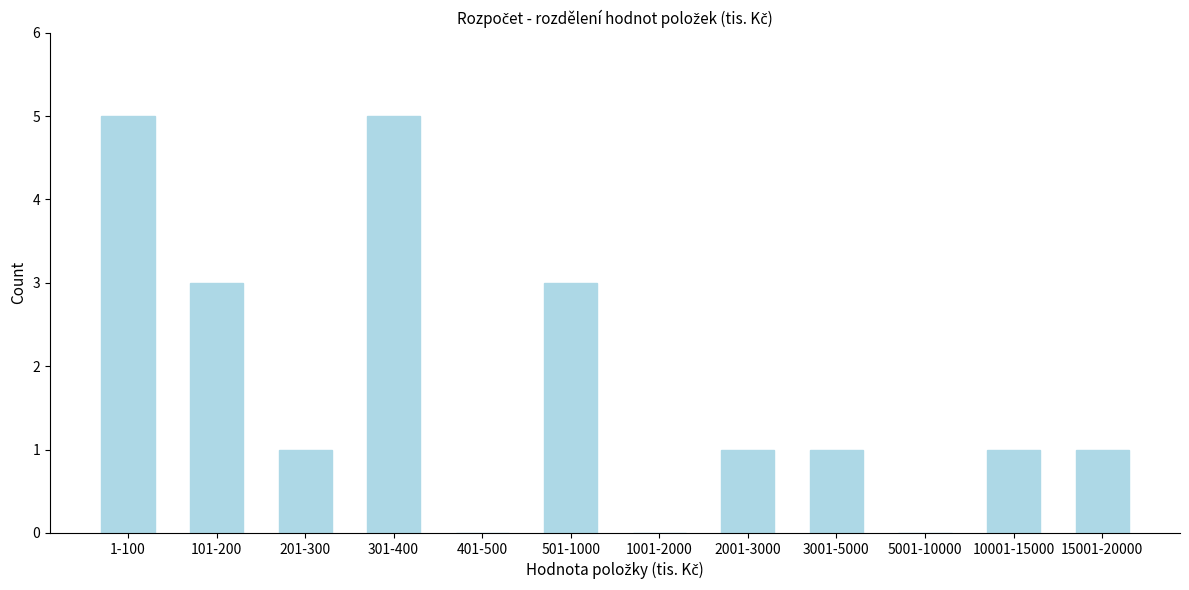

Reading left to right, extract all data points from this chart.

1-100=5	101-200=3	201-300=1	301-400=5	401-500=0	501-1000=3	1001-2000=0	2001-3000=1	3001-5000=1	5001-10000=0	10001-15000=1	15001-20000=1